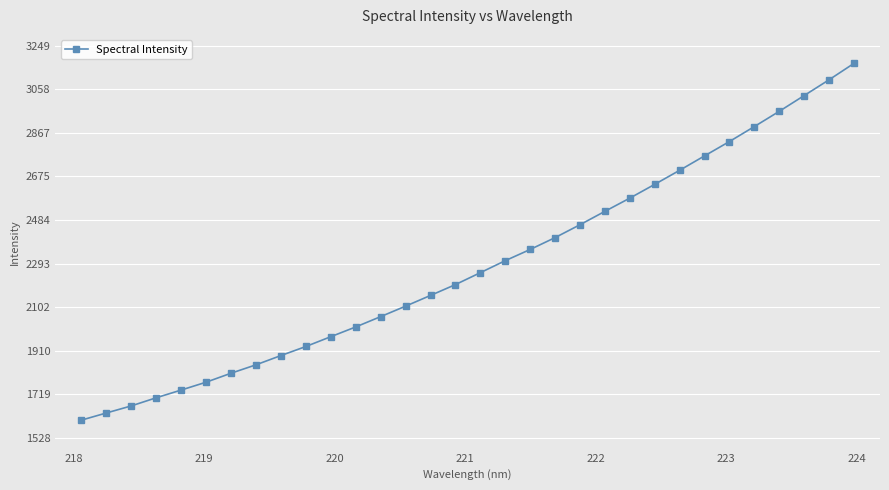

What is the sum of all values?

73087.6